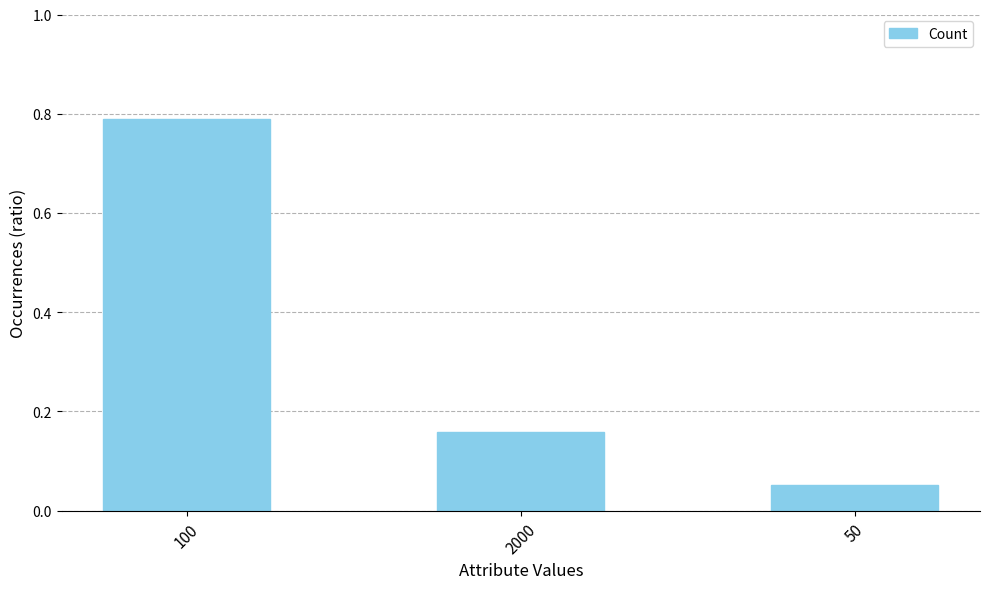

Between 50 and 2000, which is larger?

2000